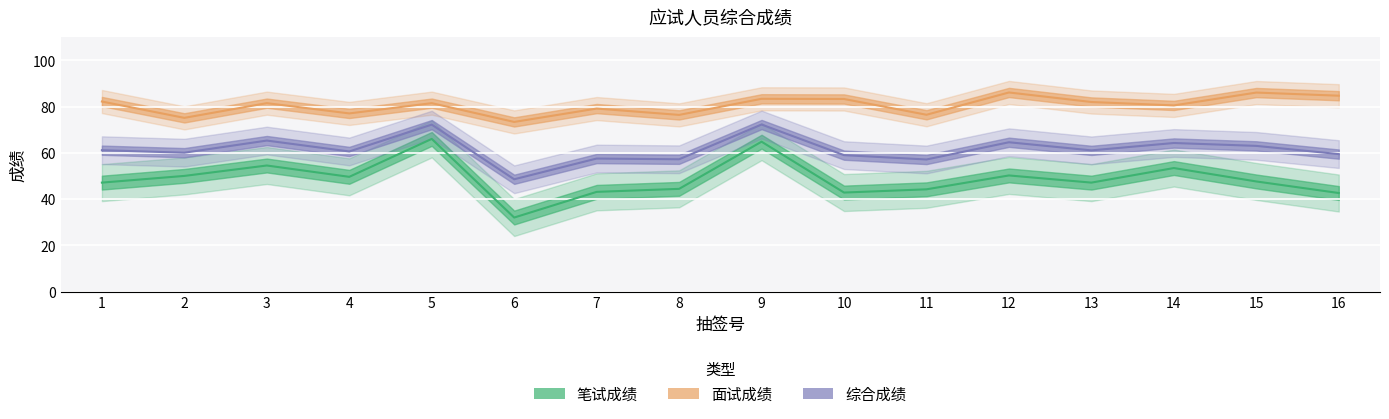

What is the difference between the highest and lowest values at 1?

35.1